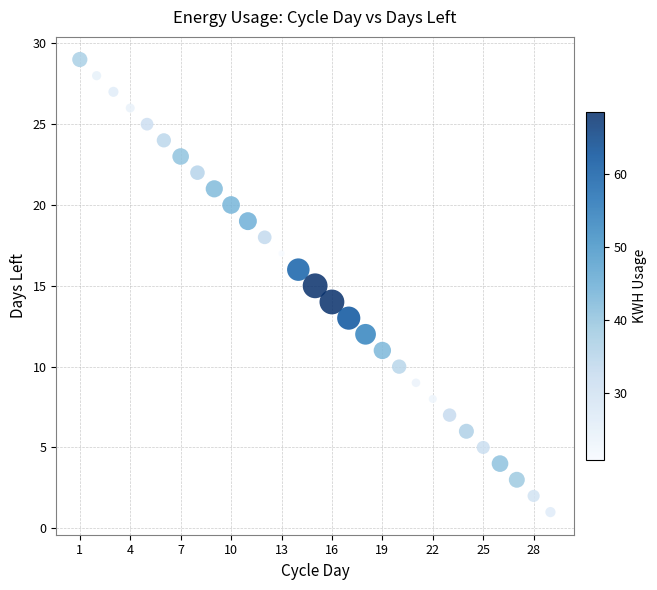

What is the range of X values (max minus min)?

28